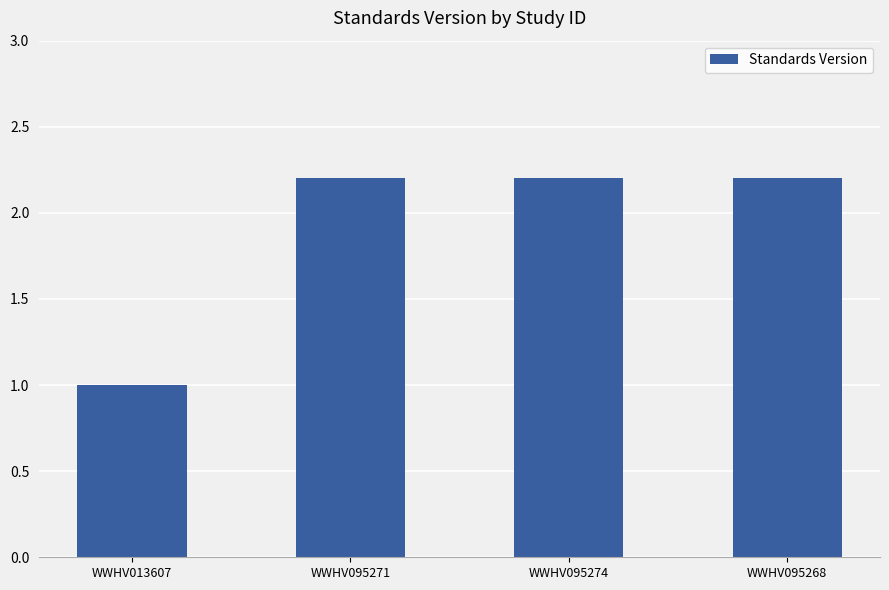

Reading right to left, transcribe all the data shown in this chart.

WWHV095268=2.2	WWHV095274=2.2	WWHV095271=2.2	WWHV013607=1.0